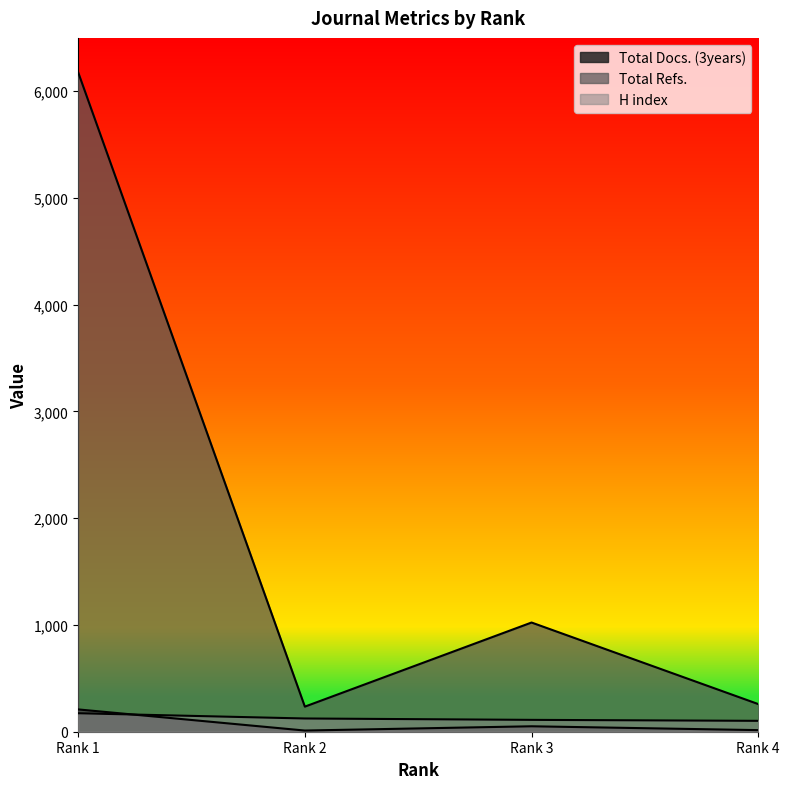

What is the difference between the second highest and minimum values in the Total Refs. series?

788